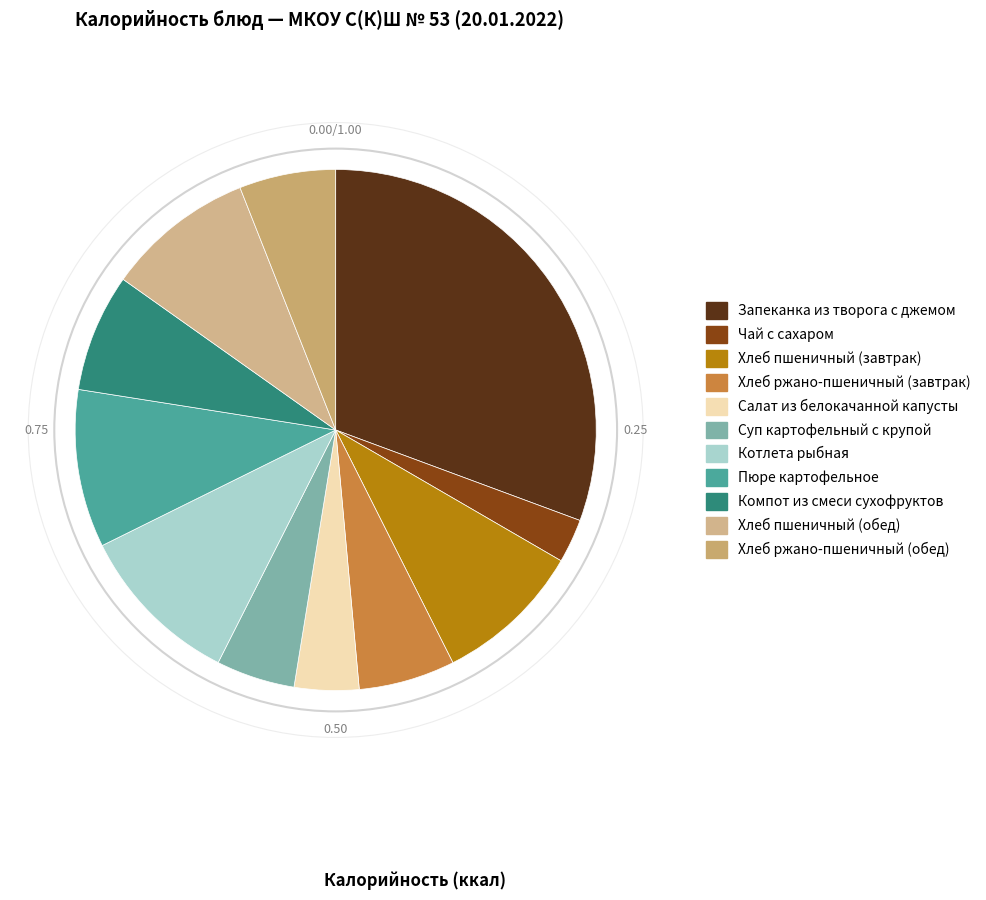

How many segments does this pie chart have?

11